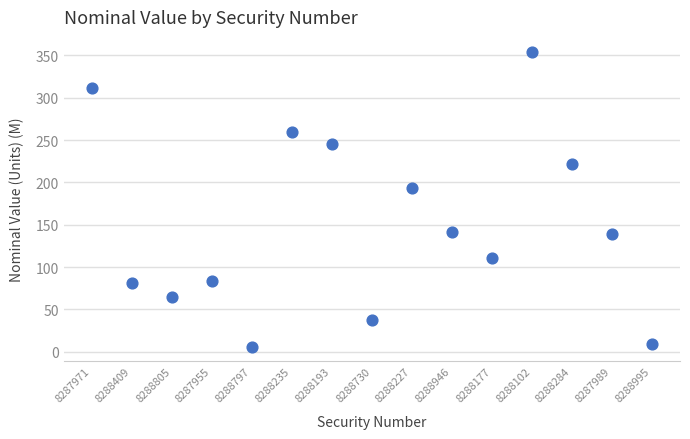

What is the range of Y values (max minus min)?

348.3